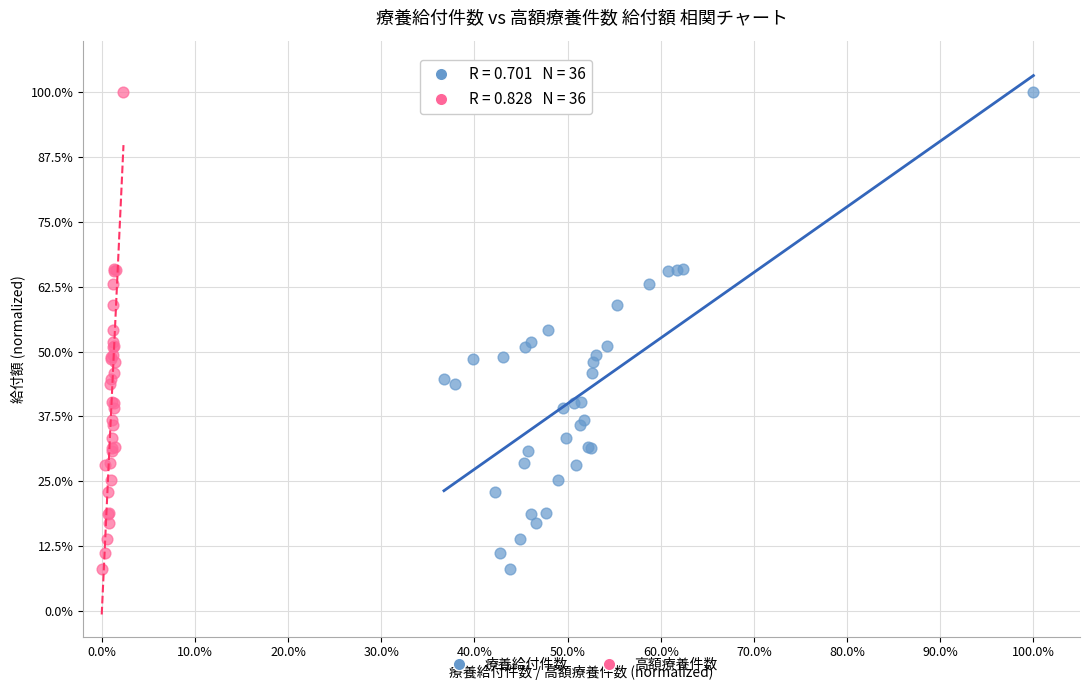

What are all the series names shown in the legend?

療養給付件数, 高額療養件数